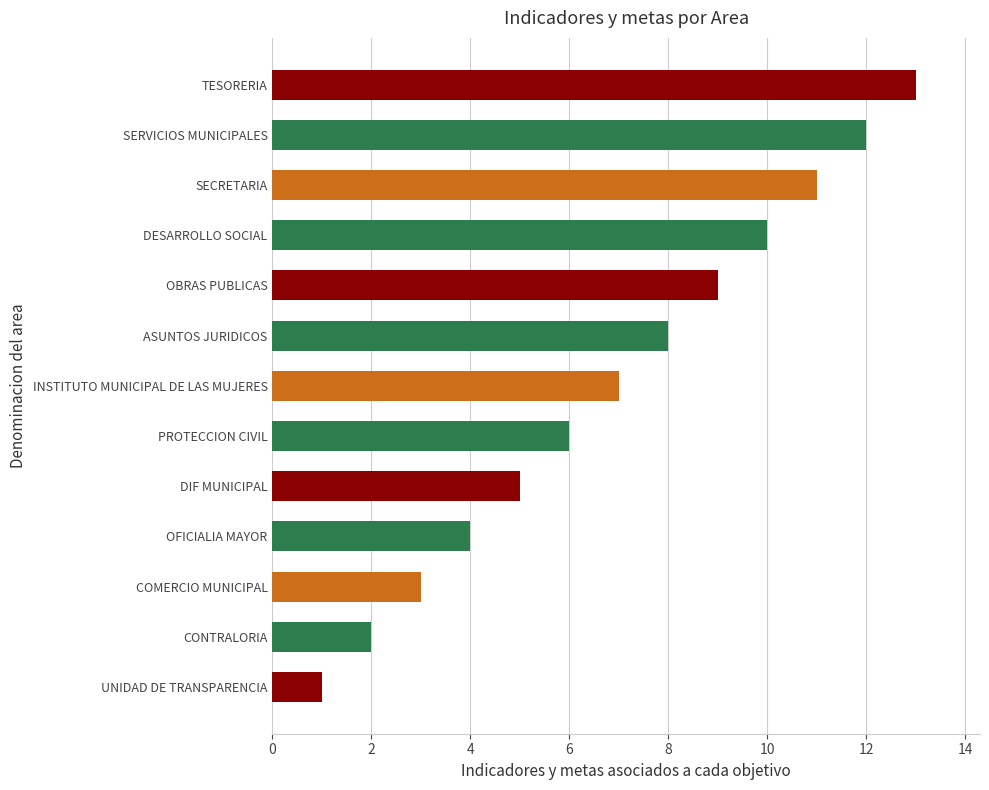

What is the difference between the maximum and second lowest values?

11